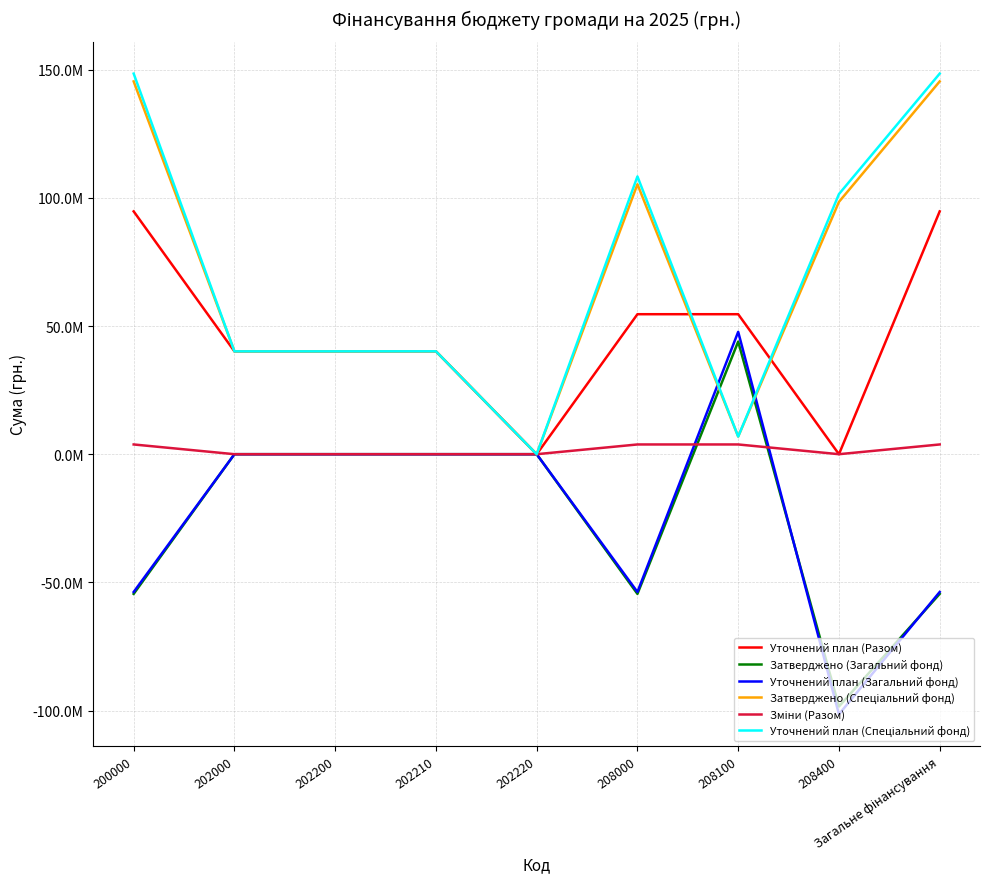

Does the chart display data point markers on the line(s)?

No